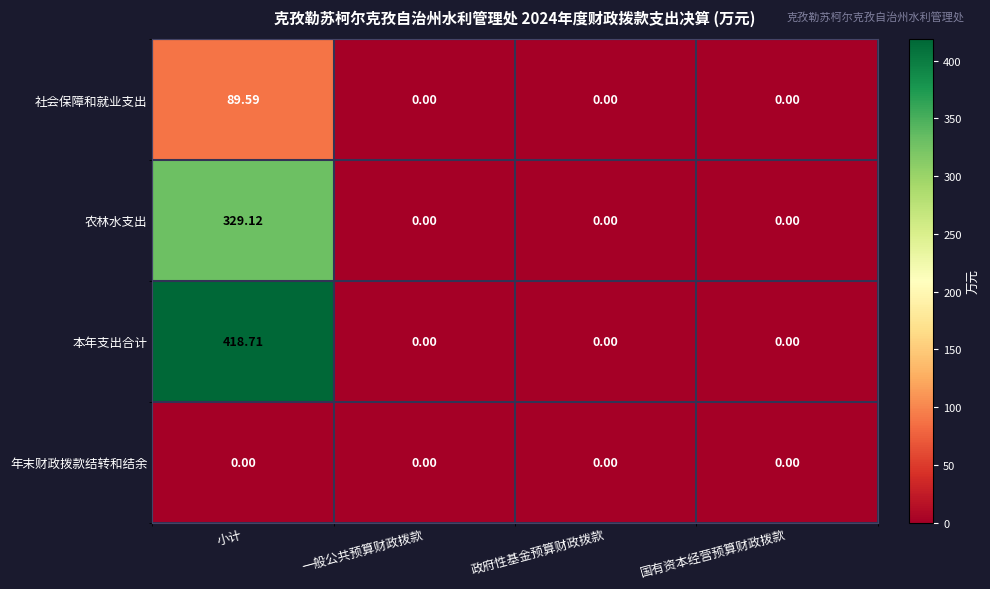

Count the number of data series in this chart.

4